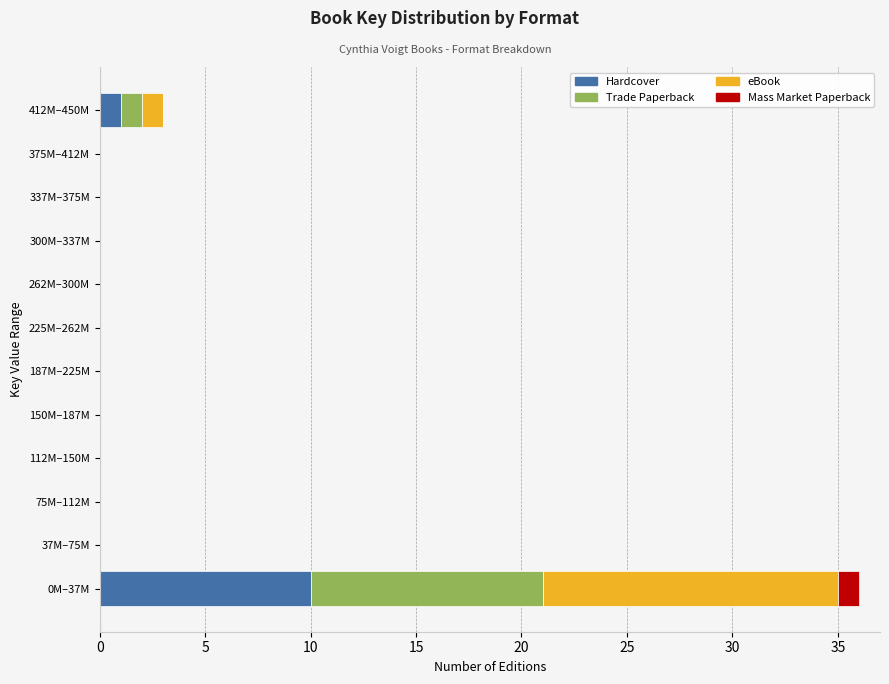

At which category is the sum across all series the highest?

0M–37M